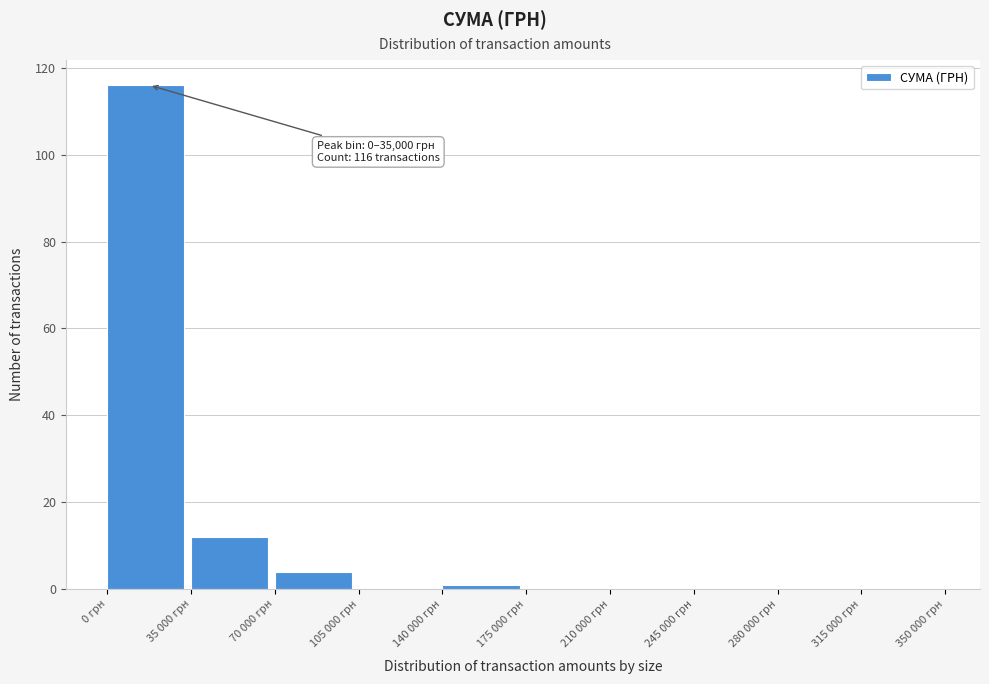

Reading right to left, what are all the values shown in this chart?

315 000 грн=0	280 000 грн=0	245 000 грн=0	210 000 грн=0	175 000 грн=0	140 000 грн=1	105 000 грн=0	70 000 грн=4	35 000 грн=12	0 грн=116